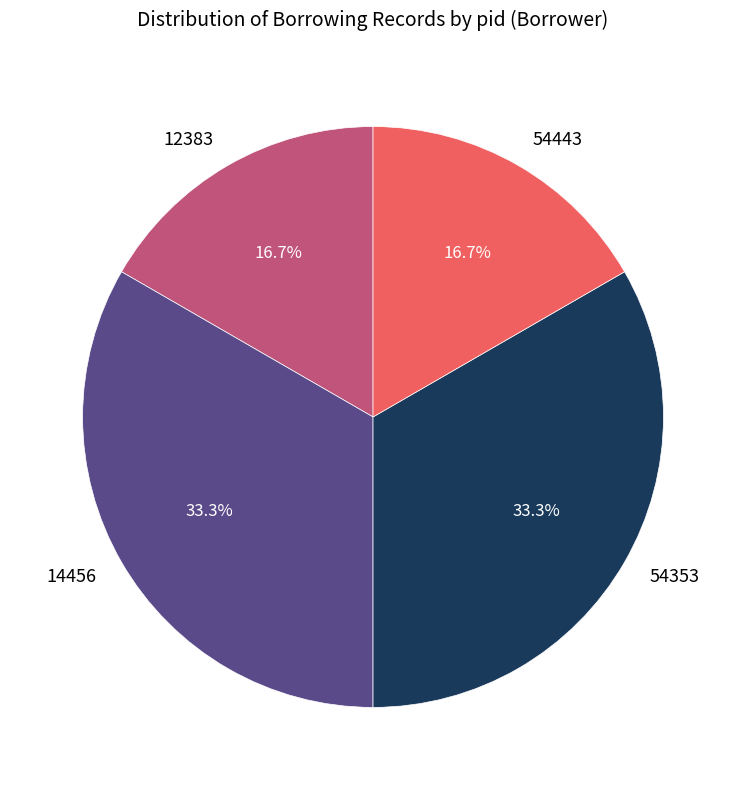

To the nearest percent, what is the average slice percentage?

25%